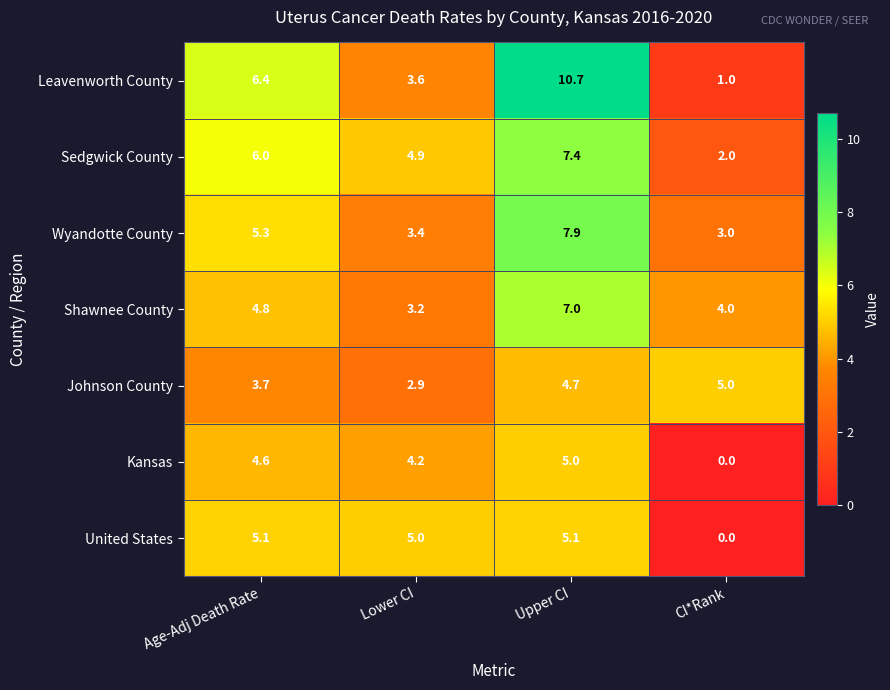

At how many categories does at least one series exceed 6?

2